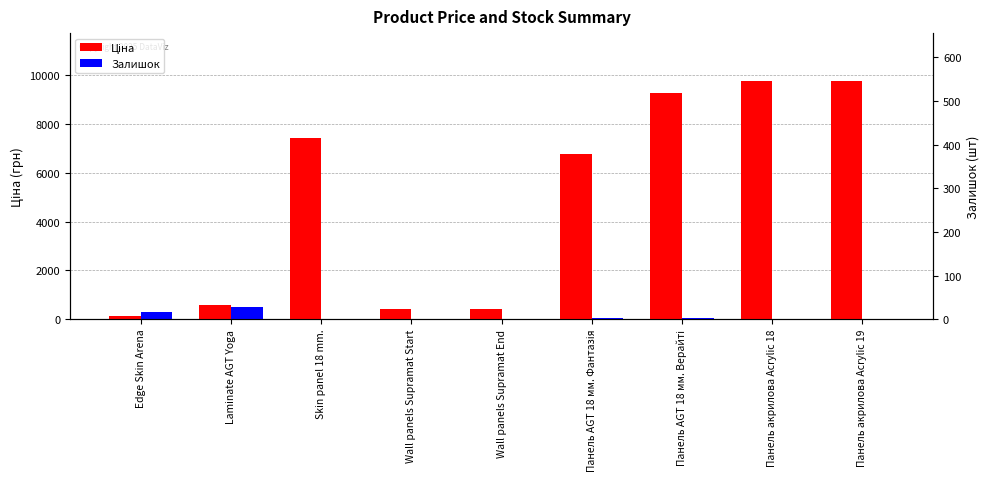

How many bars are there in each group?

2